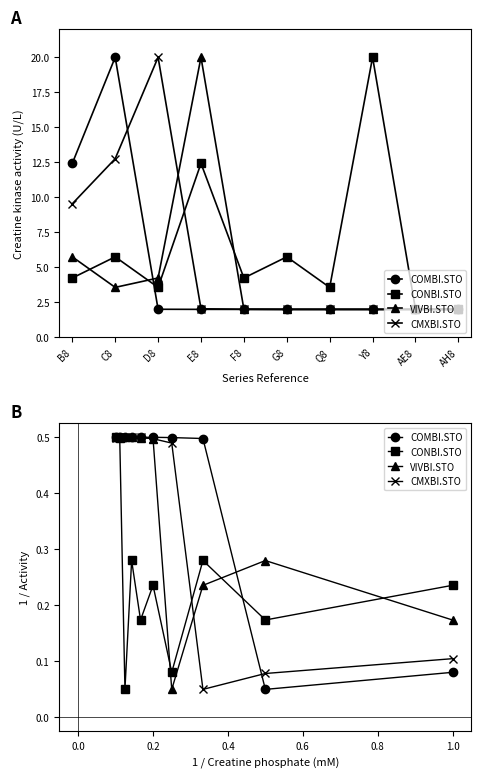

Between C8 and D8, which series saw the biggest shift?

COMBI.STO